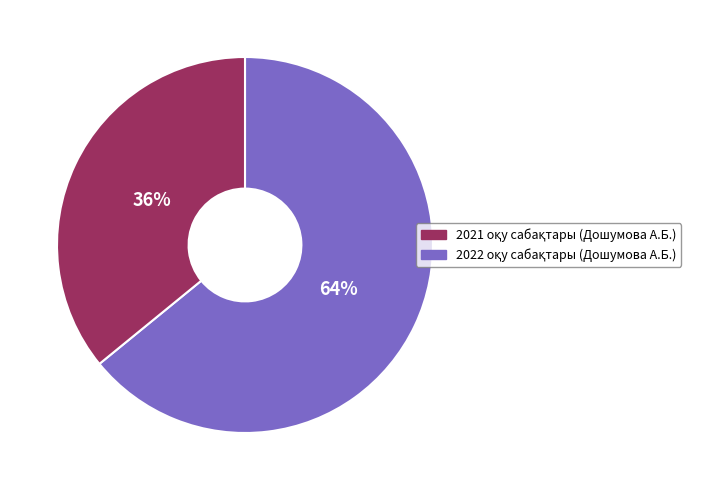

To the nearest percent, what is the average slice percentage?

50%